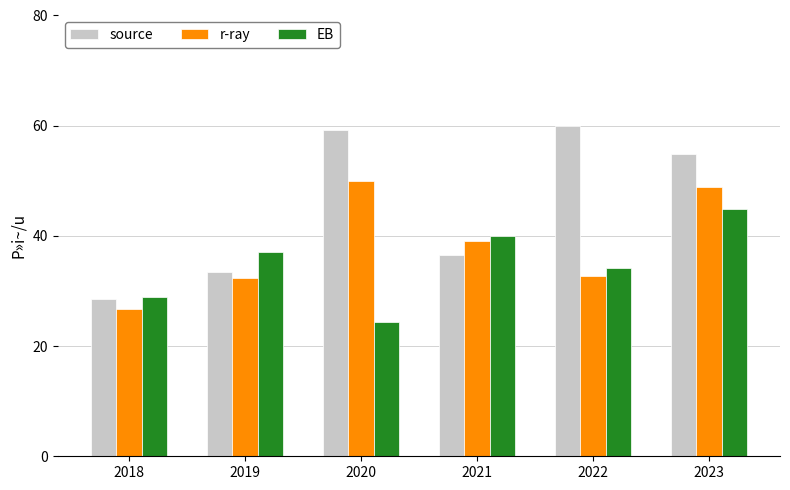

What is the difference between the r-ray values at 2021 and 2023?

9.7